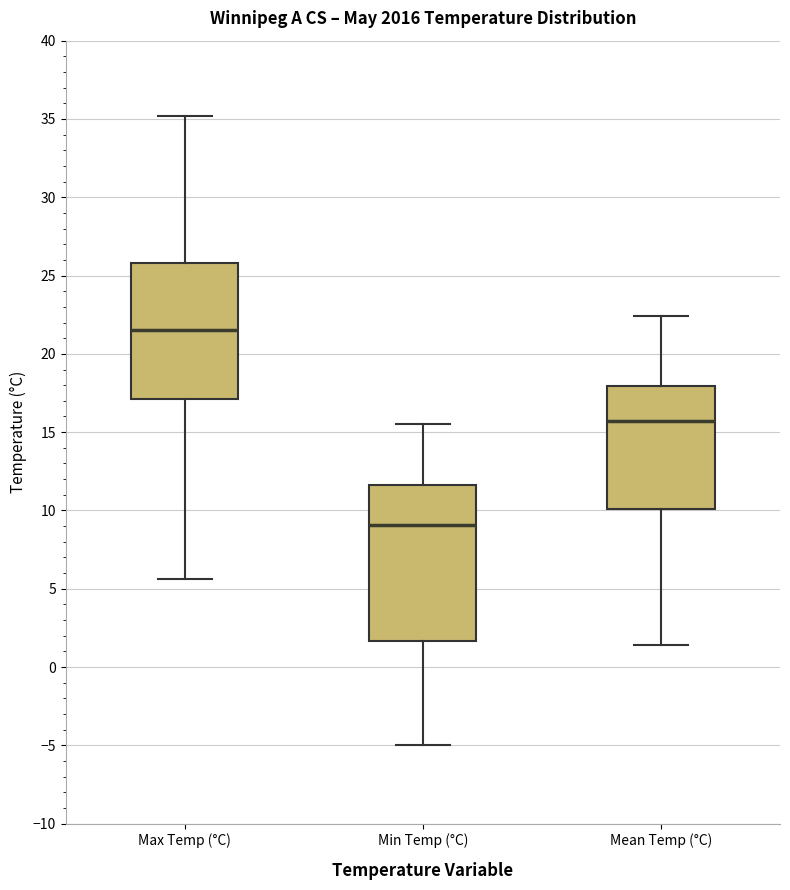

Which box is the tallest, from its lower edge to its upper edge?

Min Temp (°C)